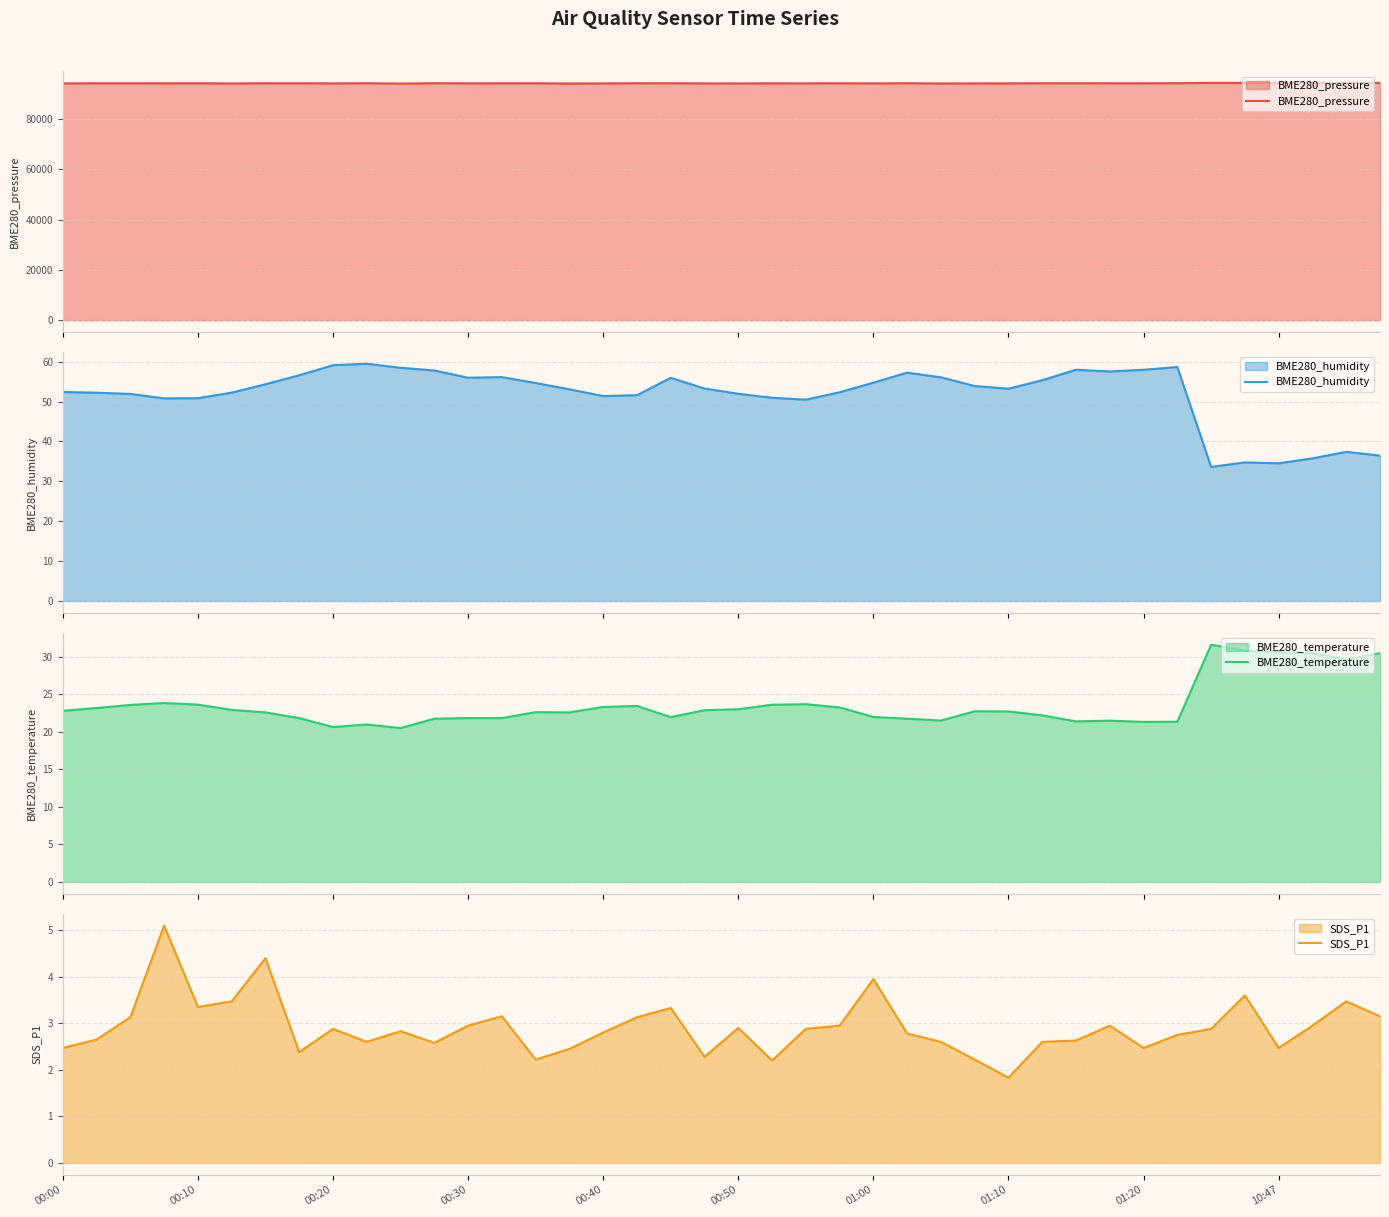

What is the highest value of the BME280_pressure series?

94383.6